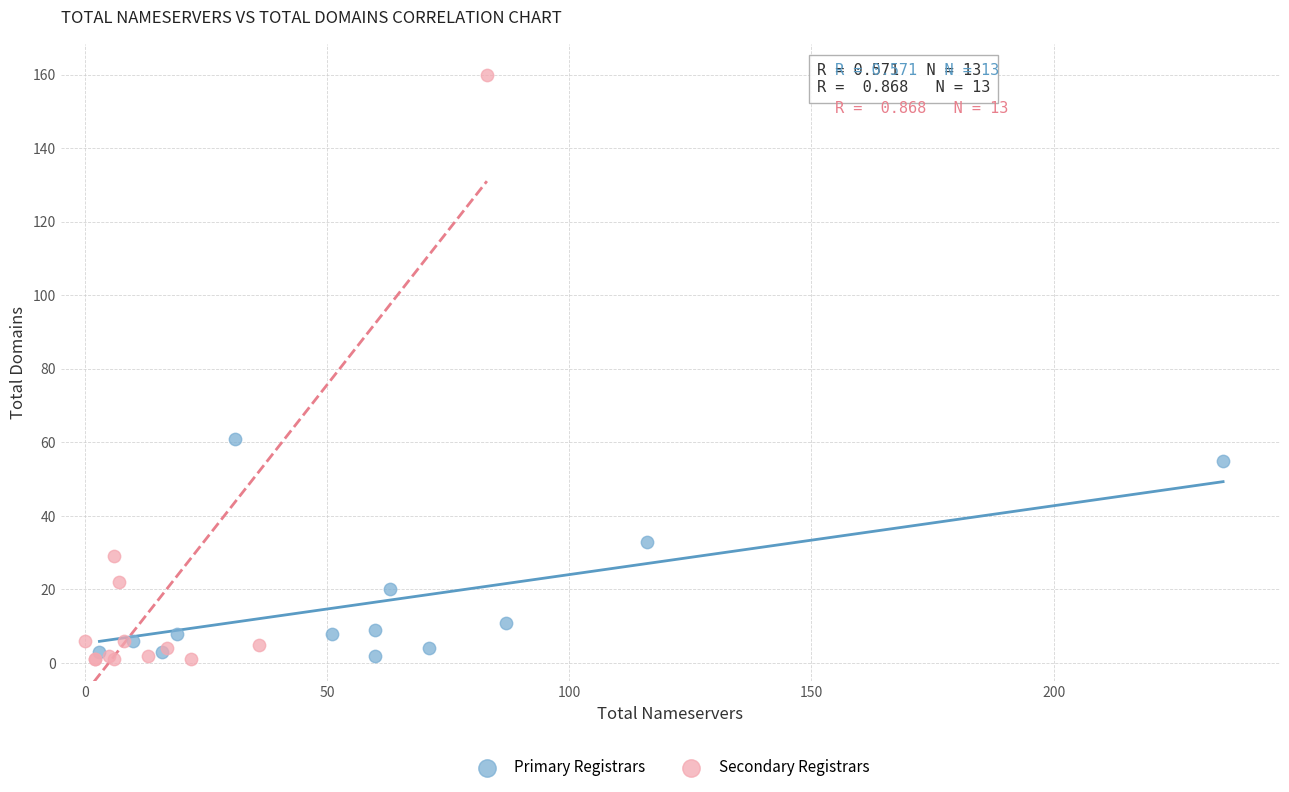

Which series contains the highest Y value?

Secondary Registrars